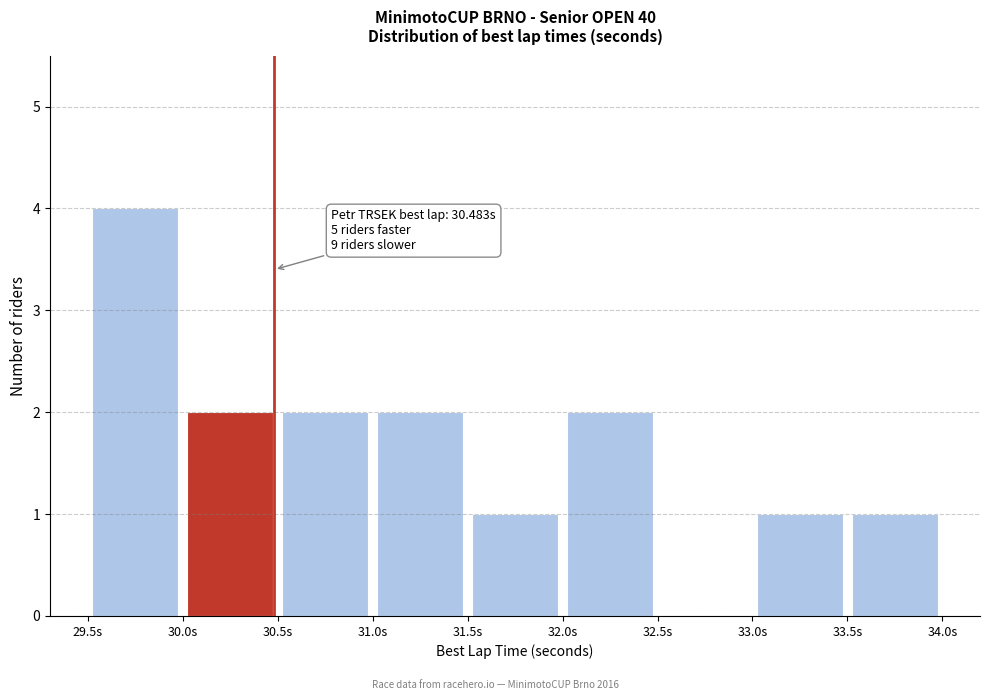

Over which range of the x-axis is the bar tallest?

29.5 to 30.0